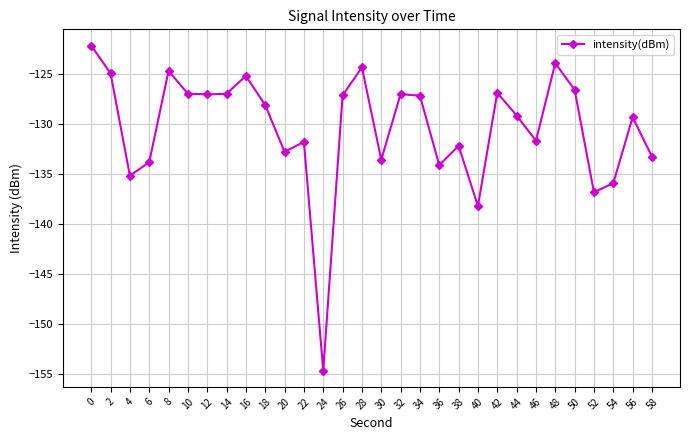

True or false: the data shows -129.2 at 44.

True